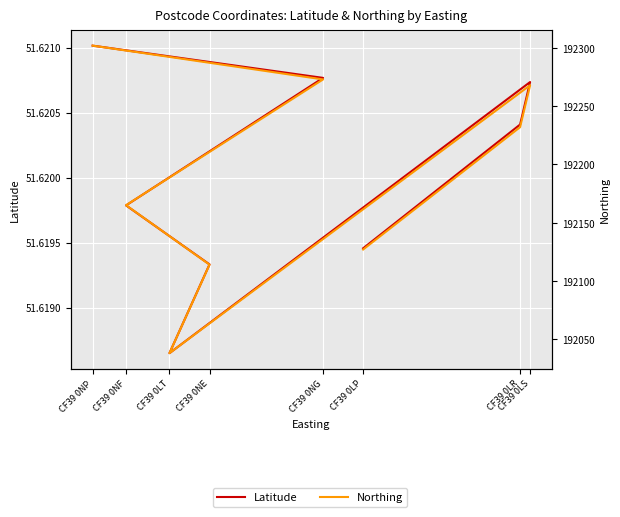

Reading left to right, transcribe all the data shown in this chart.

Latitude: CF39 0LP=51.6	CF39 0LR=51.6	CF39 0LS=51.6	CF39 0LT=51.6	CF39 0NE=51.6	CF39 0NF=51.6	CF39 0NG=51.6	CF39 0NP=51.6
Northing: CF39 0LP=192127.0	CF39 0LR=192232.0	CF39 0LS=192268.0	CF39 0LT=192038.0	CF39 0NE=192114.0	CF39 0NF=192165.0	CF39 0NG=192273.0	CF39 0NP=192302.0